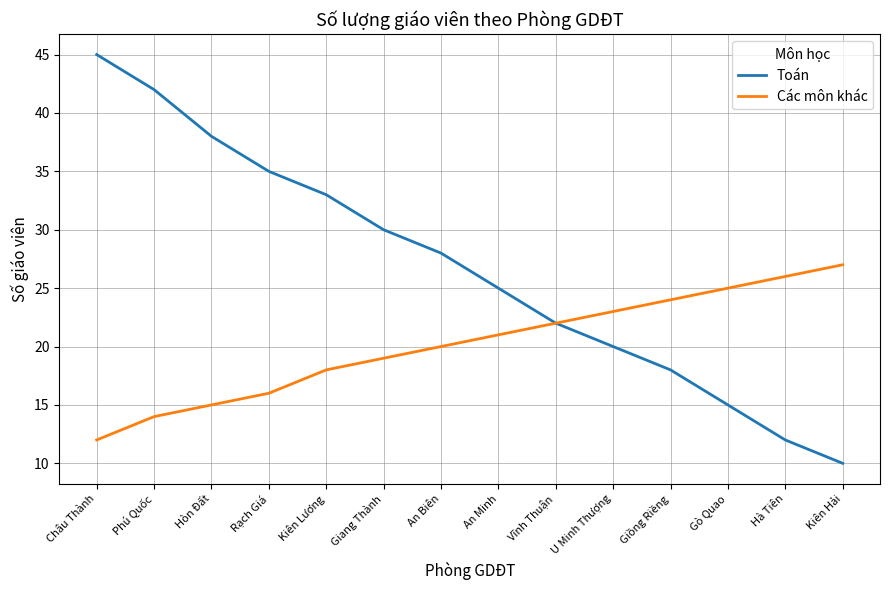

Which series has the largest total across all categories?

Toán